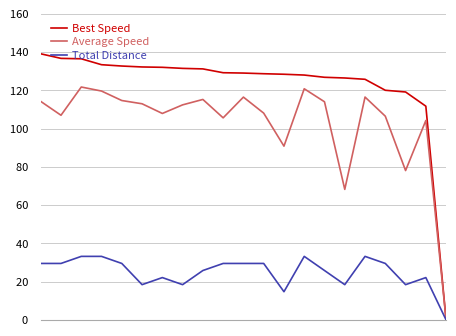

Which series has the largest range (max minus min)?

Best Speed